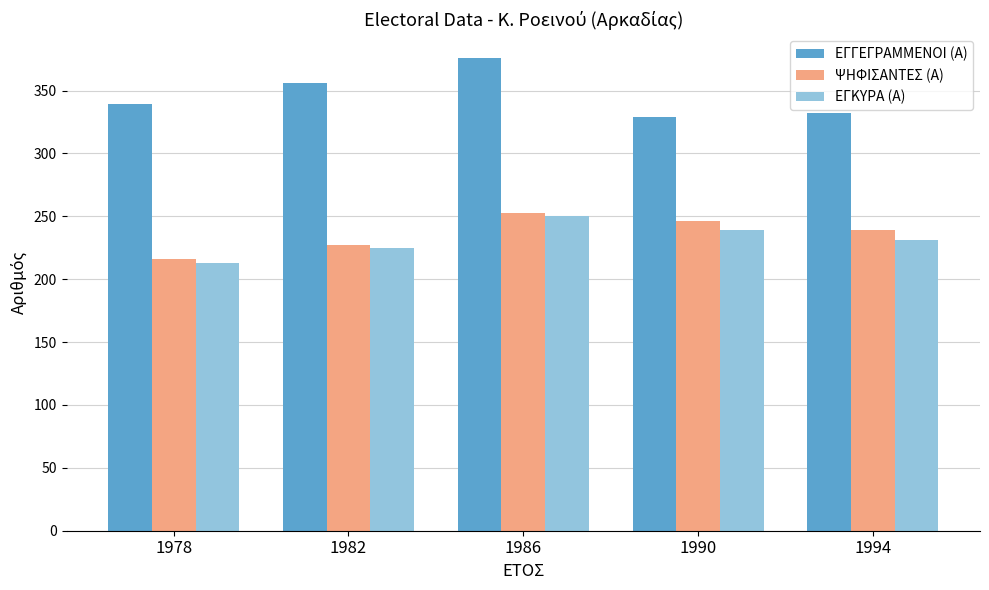

What is the approximate value of ΕΓΚΥΡΑ (Α) at 1994, to the nearest 10?

230